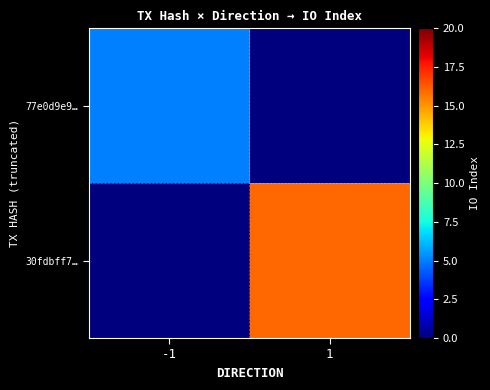

At how many categories does at least one series exceed 15?

1